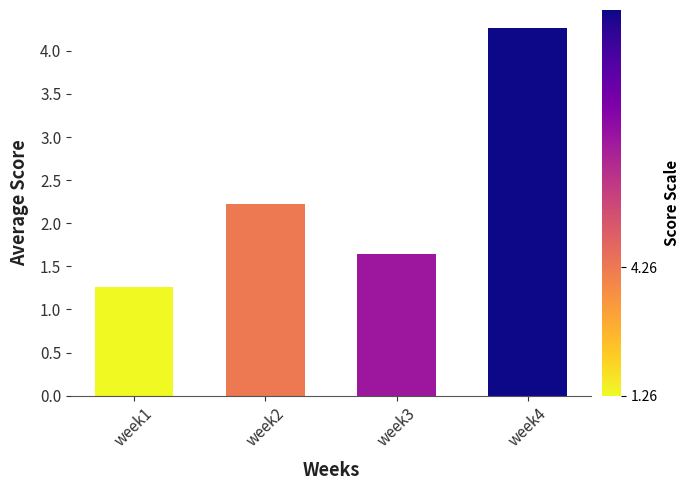

What is the sum of the values at week4 and week3?

5.9